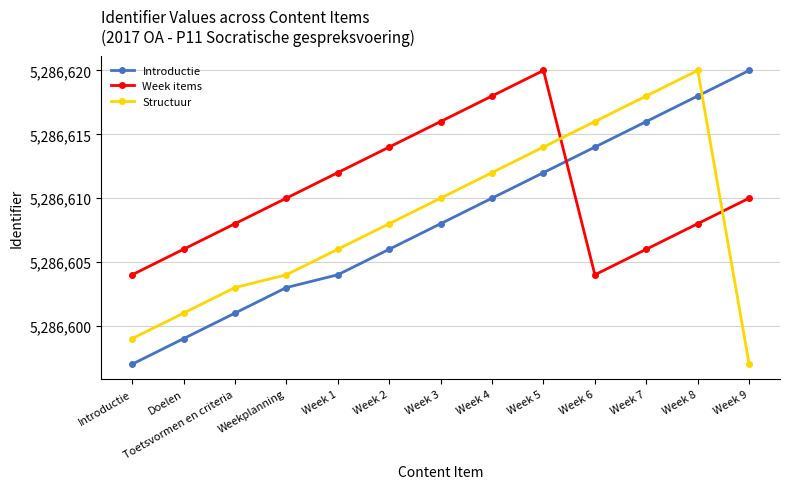

Does the chart display data point markers on the line(s)?

Yes